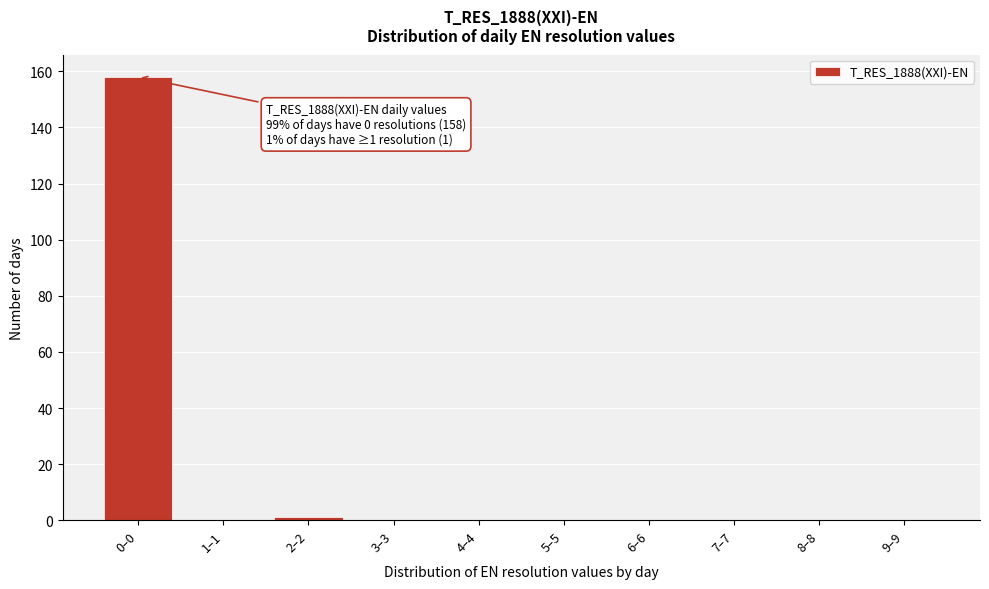

Reading right to left, list all the values displayed in this chart.

9–9=0	8–8=0	7–7=0	6–6=0	5–5=0	4–4=0	3–3=0	2–2=1	1–1=0	0–0=158